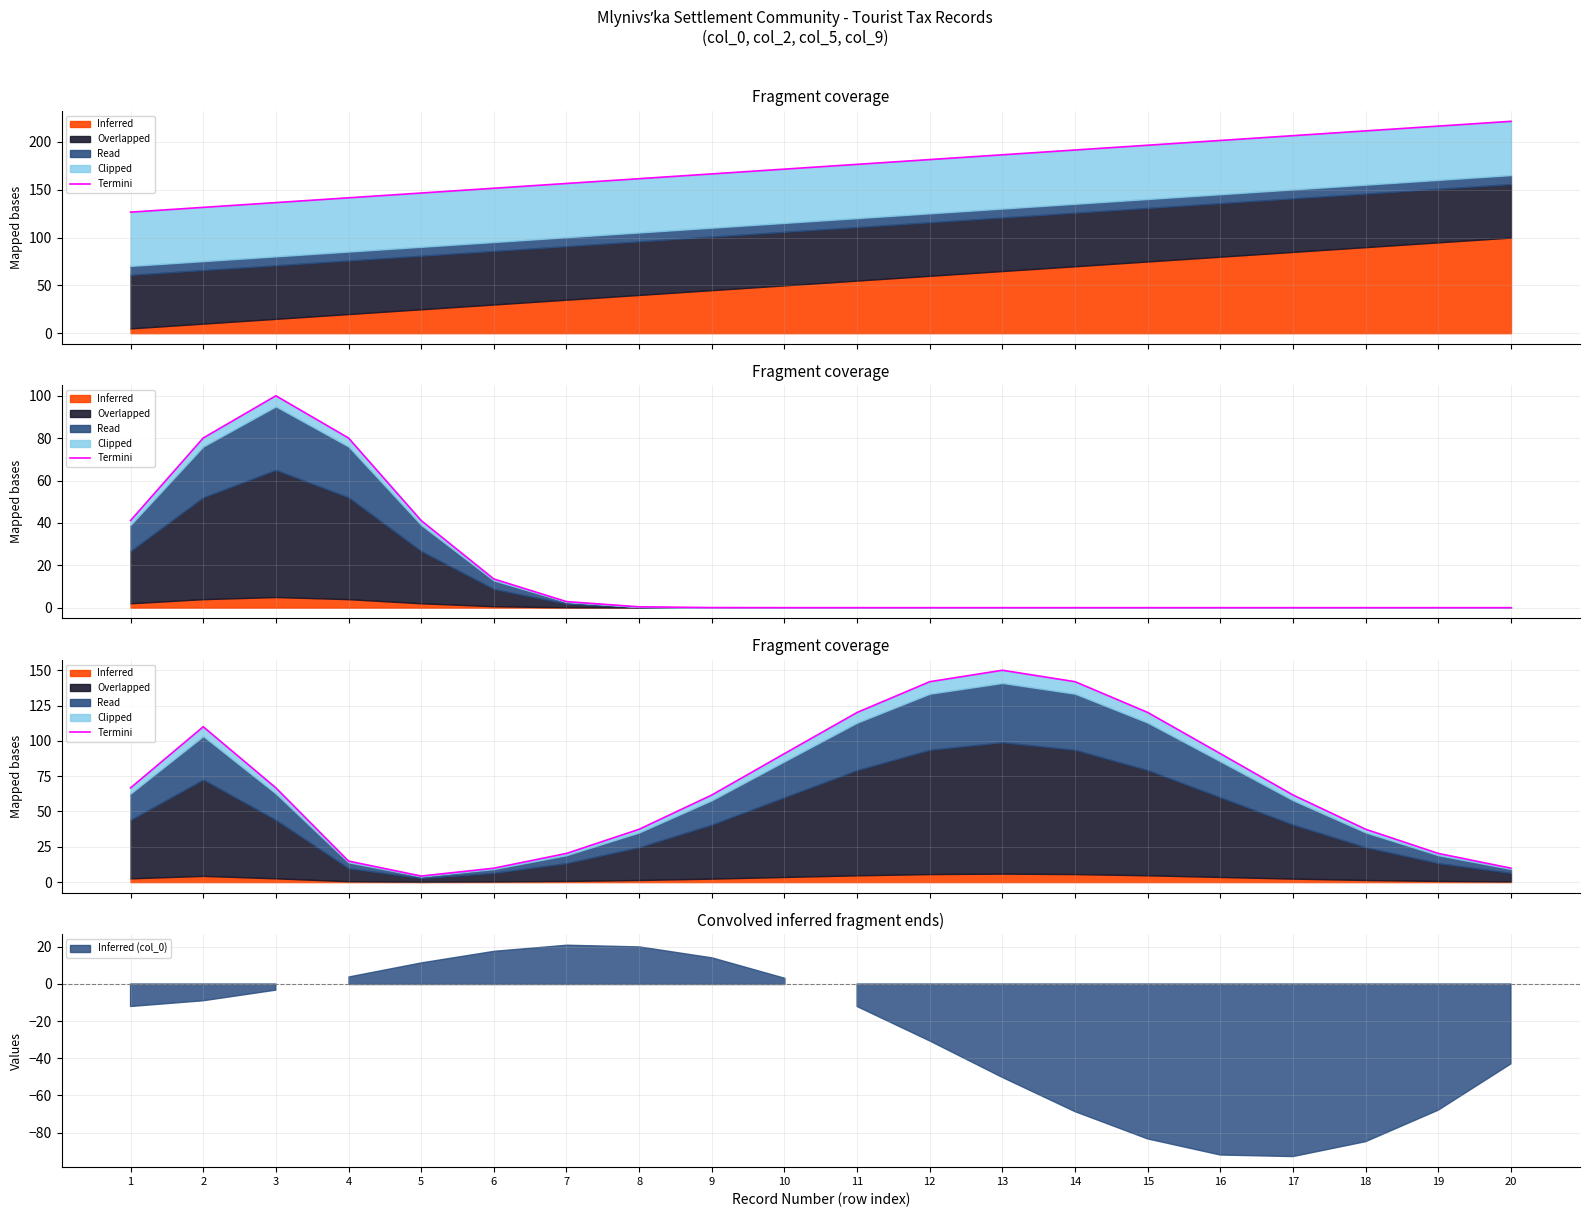

What is the value of the 7th point from the left?

20.3